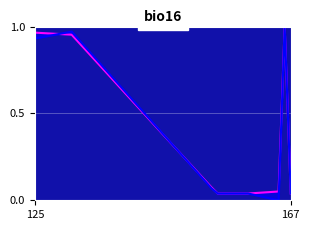

Is the value of Prethodna godina at 6 greater than the value of Tekuce razdoblje at 3?

No